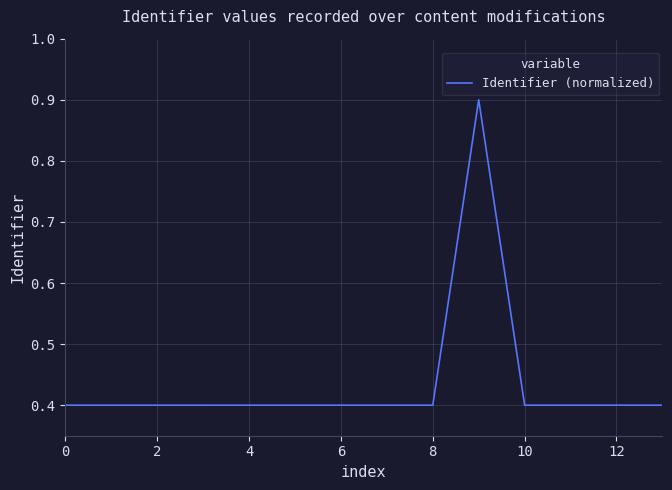

What is the greatest value displayed?

0.9